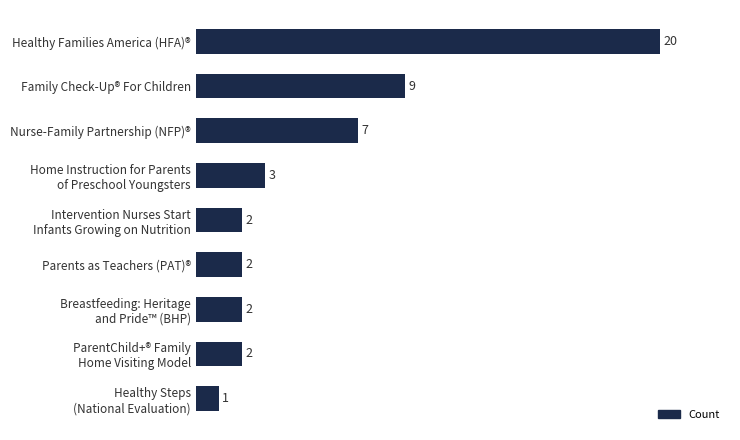

What is the change in value from Parents as Teachers (PAT)® to Nurse-Family Partnership (NFP)®?

+5